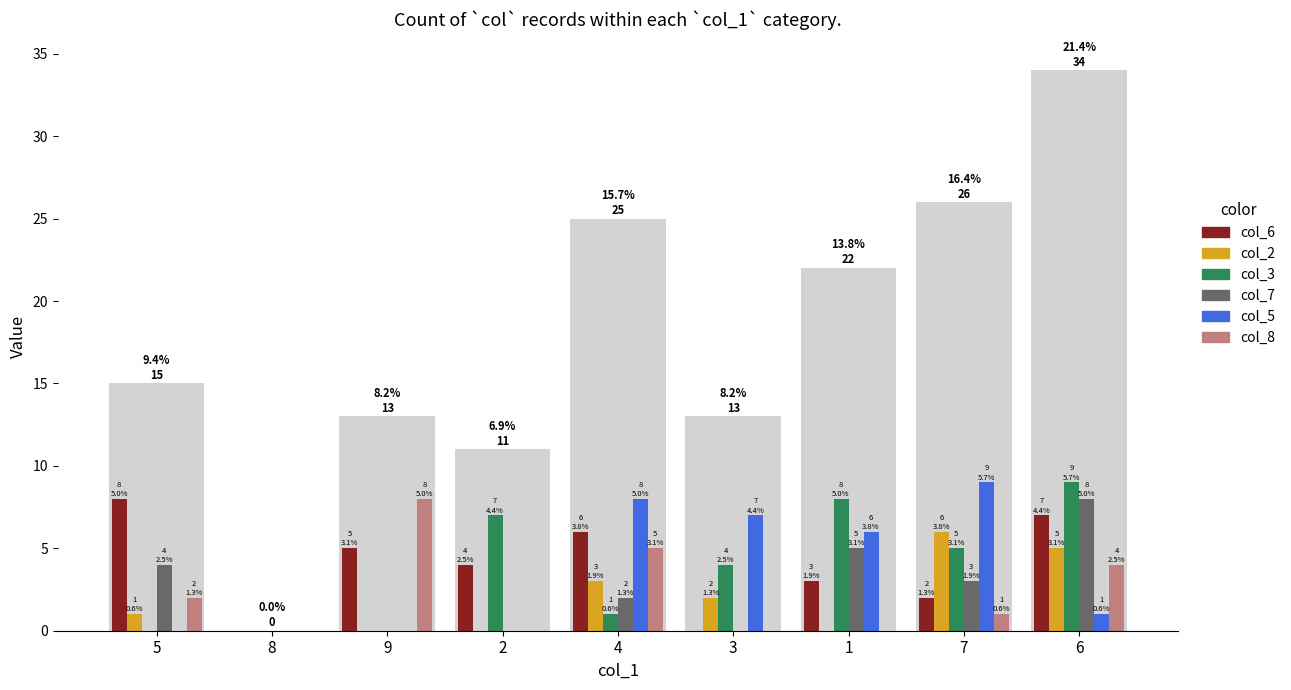

Reading right to left, transcribe all the data shown in this chart.

col_6: 6=7	7=2	1=3	3=0	4=6	2=4	9=5	8=0	5=8
col_2: 6=5	7=6	1=0	3=2	4=3	2=0	9=0	8=0	5=1
col_3: 6=9	7=5	1=8	3=4	4=1	2=7	9=0	8=0	5=0
col_7: 6=8	7=3	1=5	3=0	4=2	2=0	9=0	8=0	5=4
col_5: 6=1	7=9	1=6	3=7	4=8	2=0	9=0	8=0	5=0
col_8: 6=4	7=1	1=0	3=0	4=5	2=0	9=8	8=0	5=2